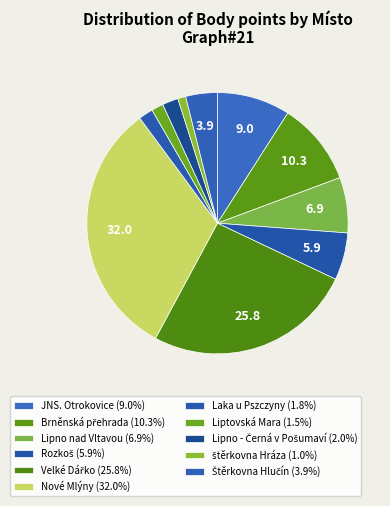

Which category has the biggest portion of the pie?

Nové Mlýny